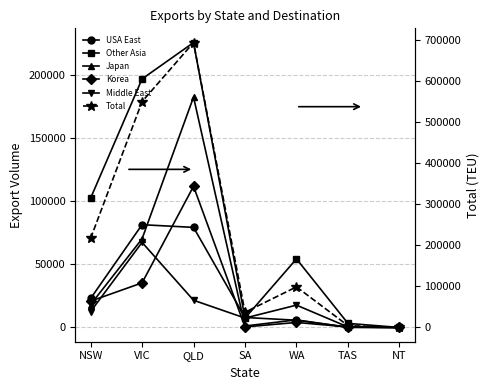

What are all the series names shown in the legend?

USA East, Other Asia, Japan, Korea, Middle East, Total